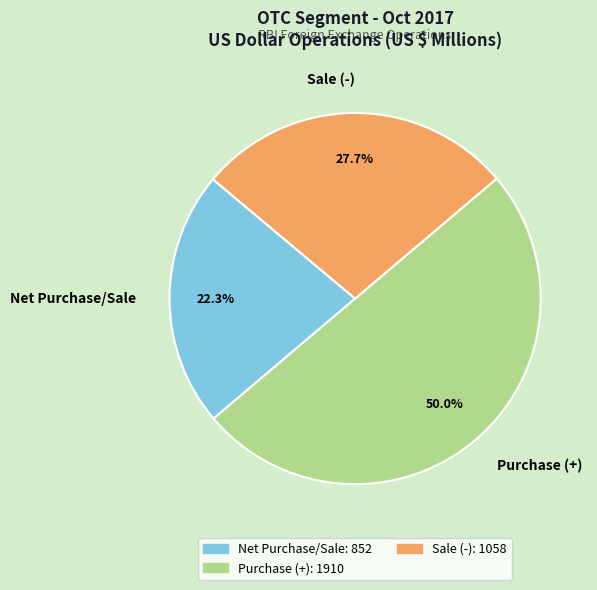

Does Net Purchase/Sale represent more than half of the total?

No